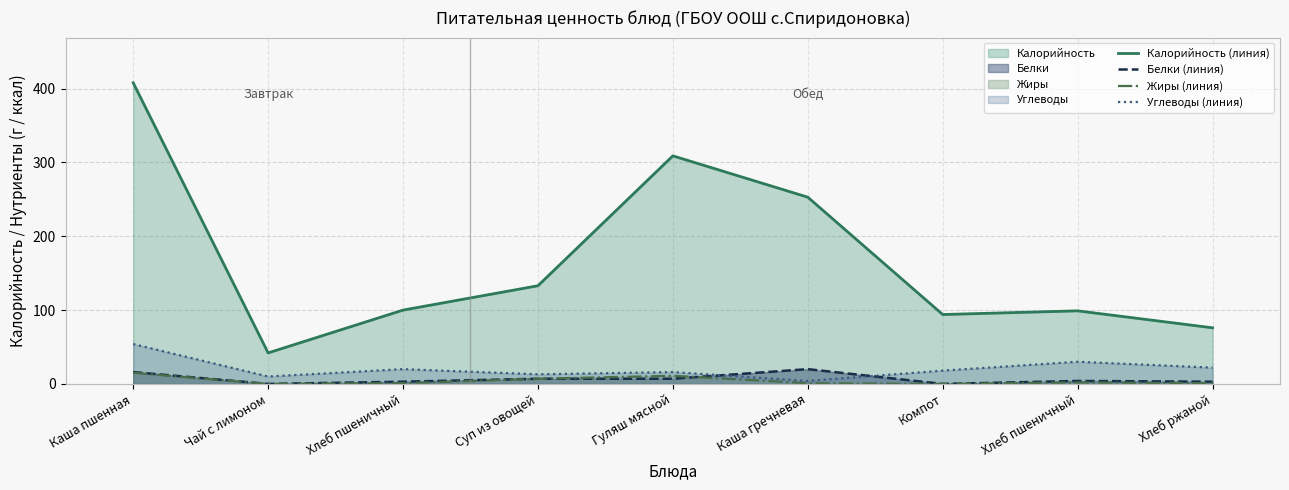

What is the value of the Жиры (линия) point at the 3rd from the left?

1